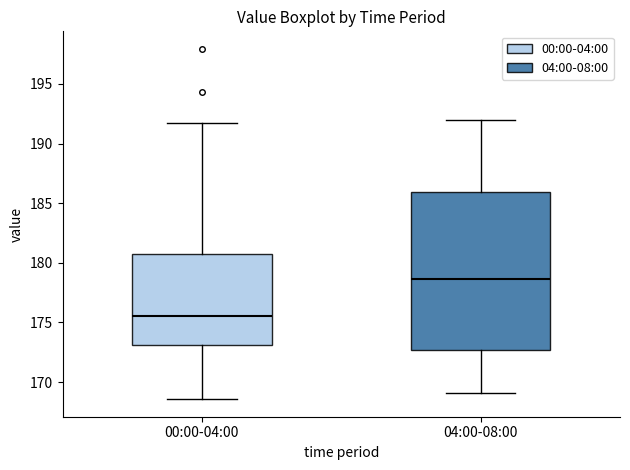

Which box is the tallest, from its lower edge to its upper edge?

04:00-08:00